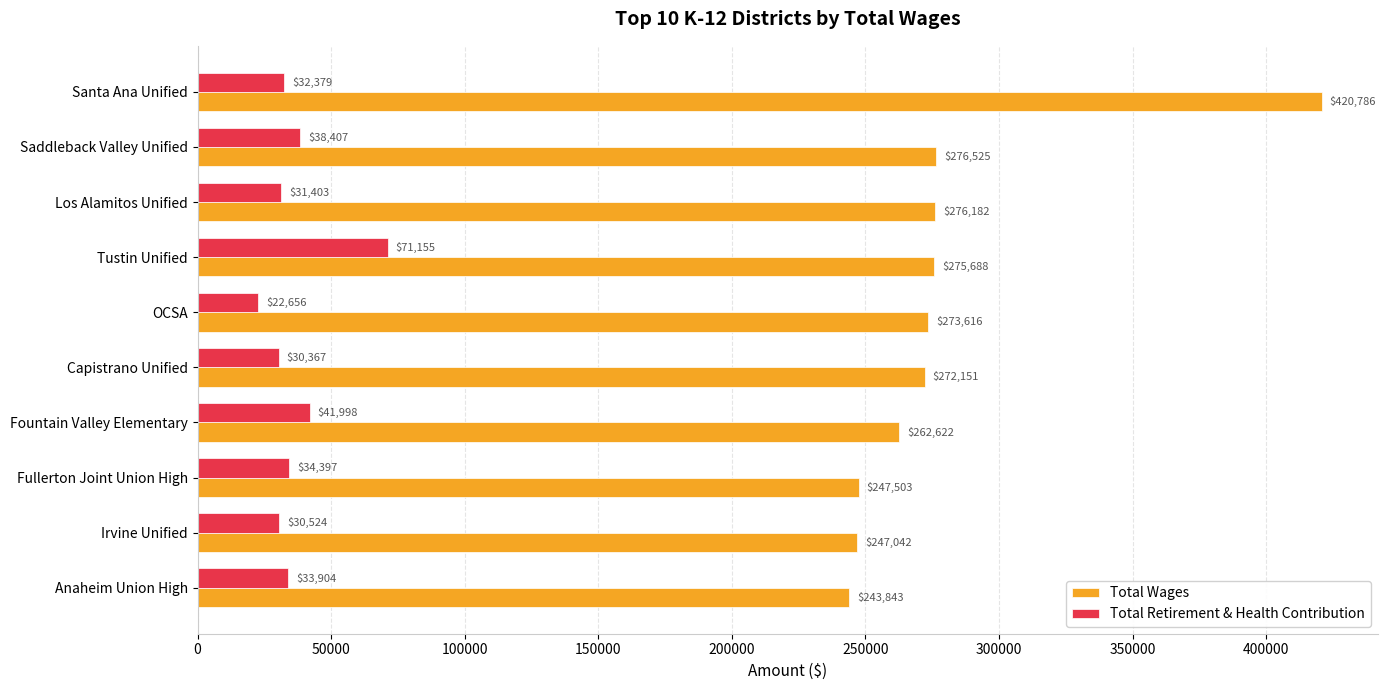

The value of Total Wages at OCSA is 273616.0. True or false?

True